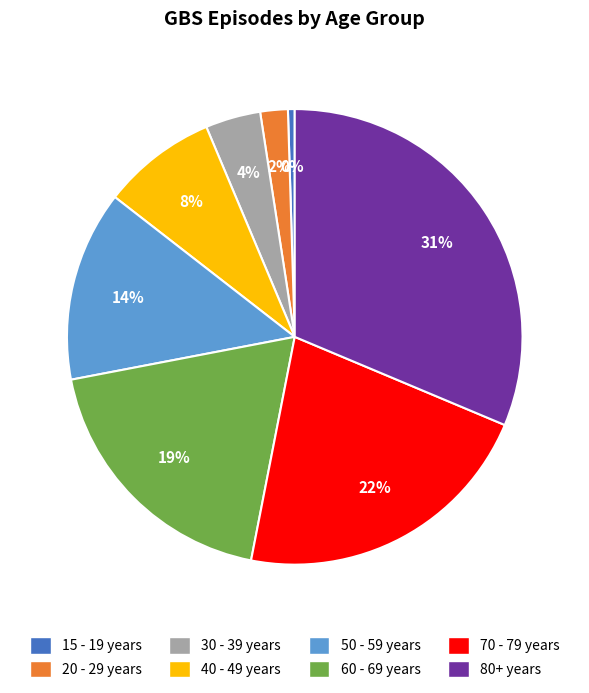

To the nearest percent, what portion does 70 - 79 years represent?

22%